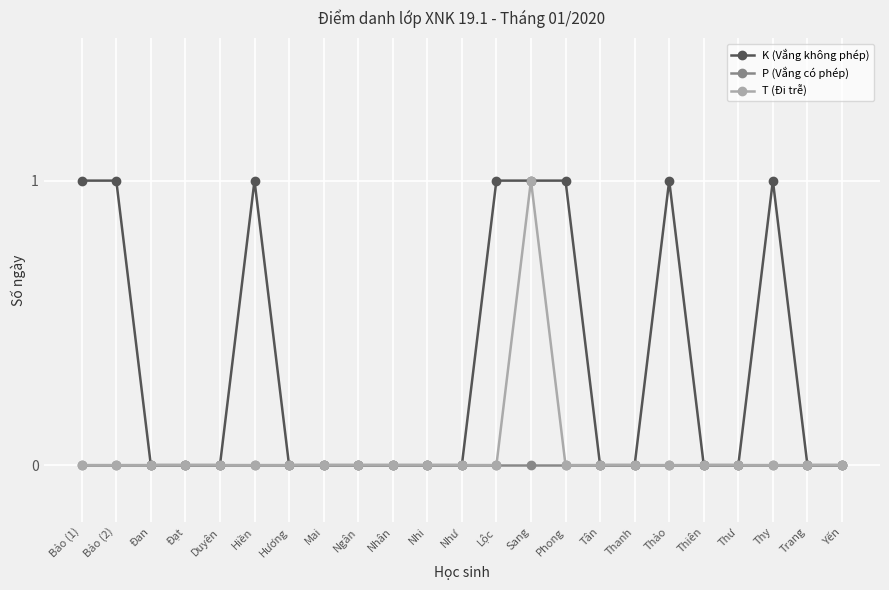

Is it true that T (Đi trễ) equals 0 at Như?

True